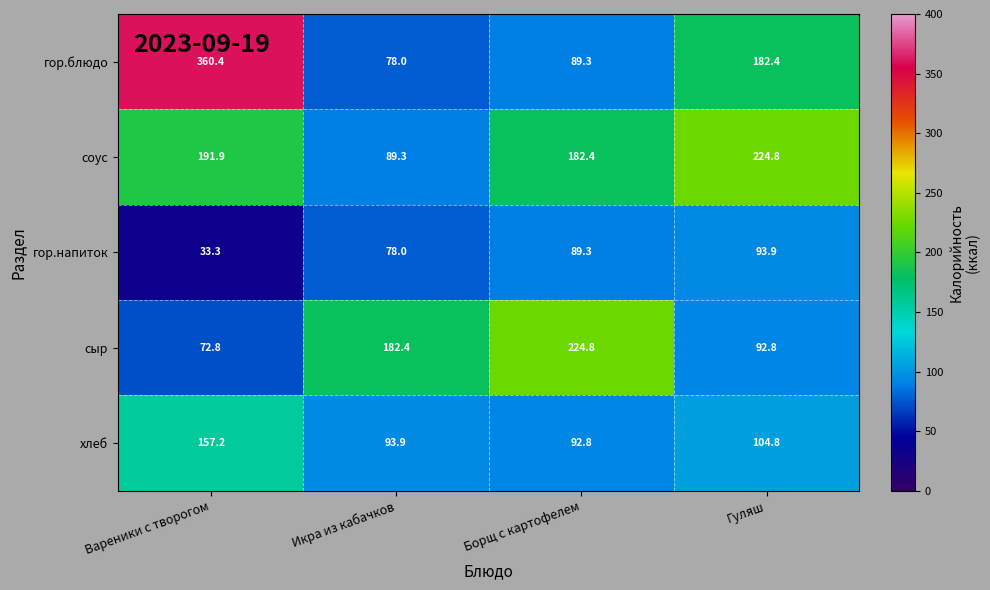

The гор.напиток series shows 78.0 at Икра из кабачков. True or false?

True